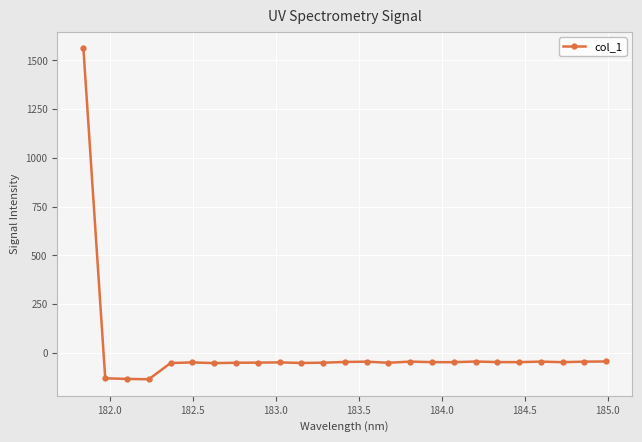

What is the average value?

5.3